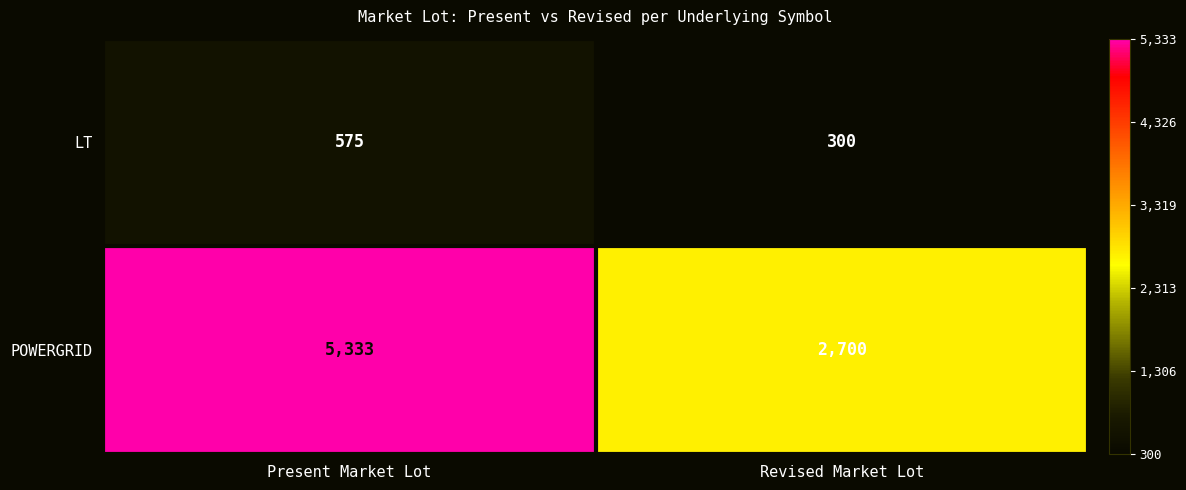

Is it true that POWERGRID equals 2700 at Revised Market Lot?

True